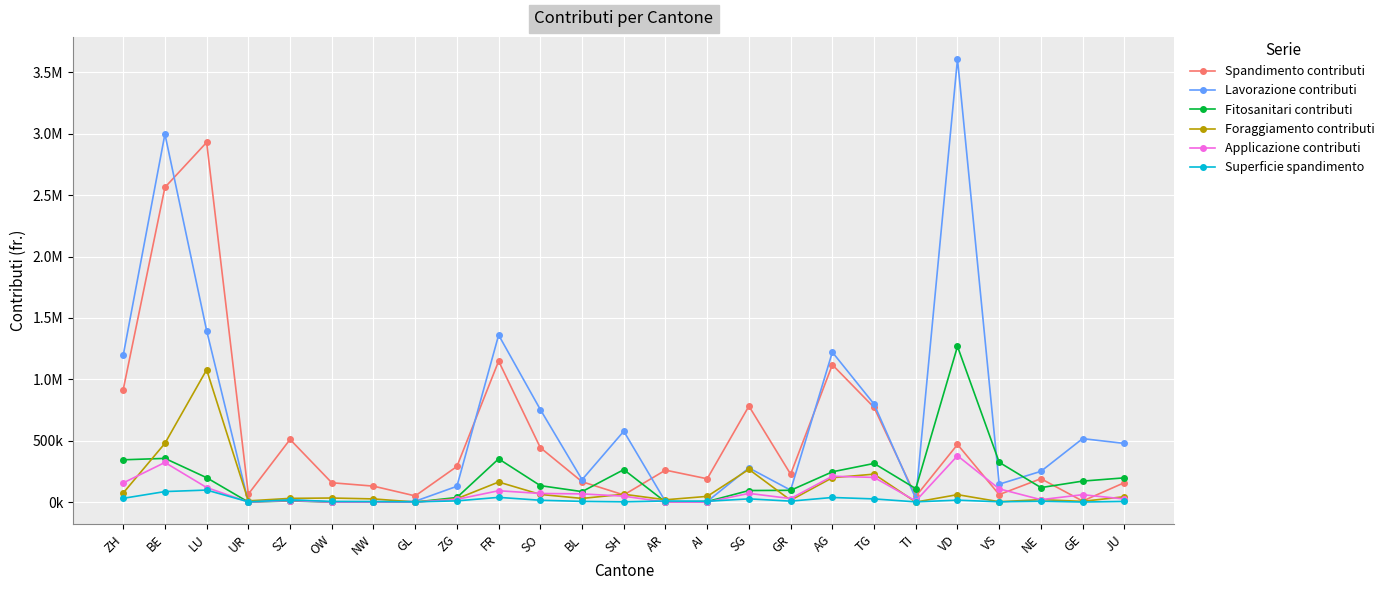

What is the difference between the maximum and minimum values in the Spandimento contributi series?

2922688.3